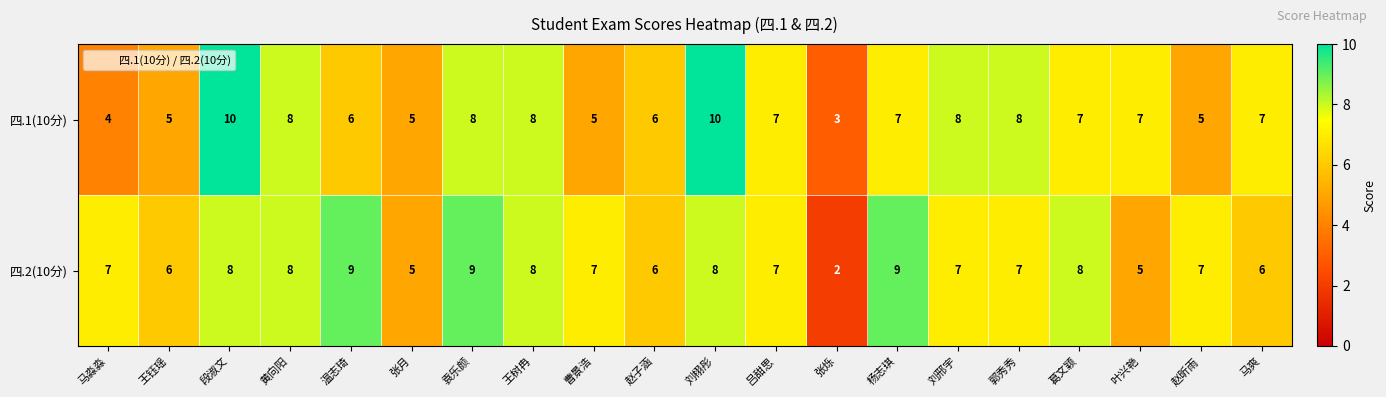

How many data points does each series have?

20